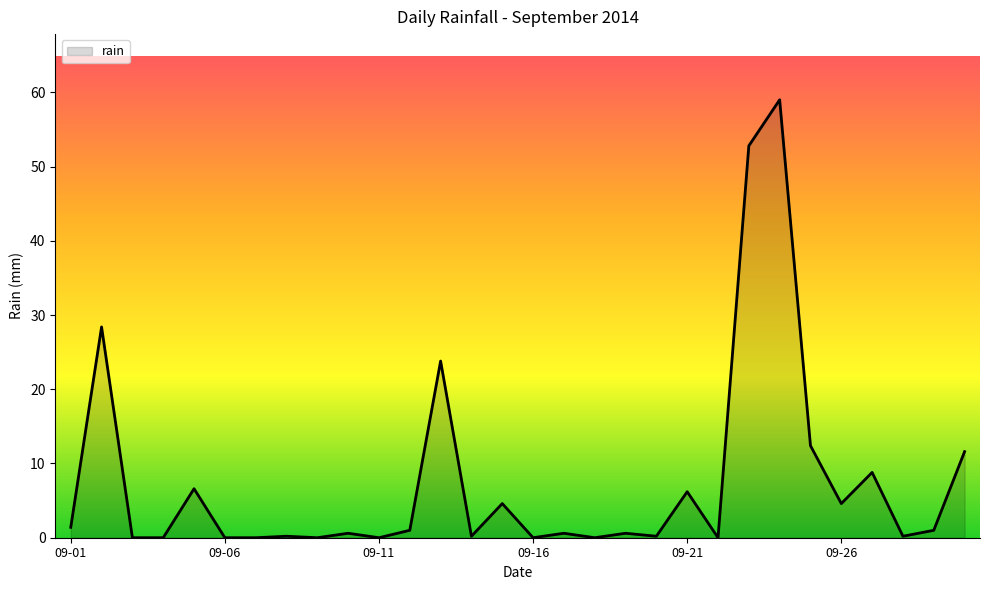

What is the maximum value shown in the chart?

59.0